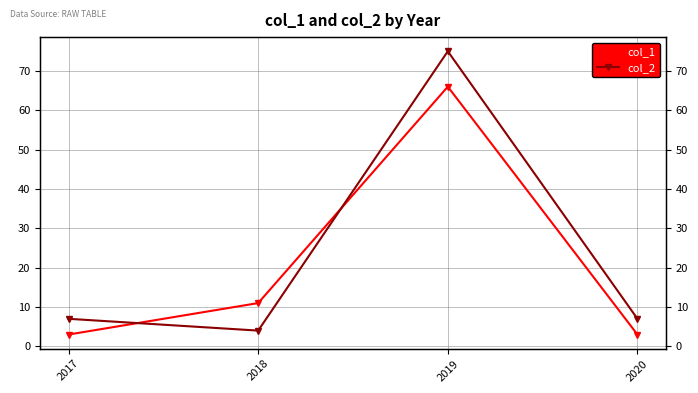

What is the minimum value for col_2?

4